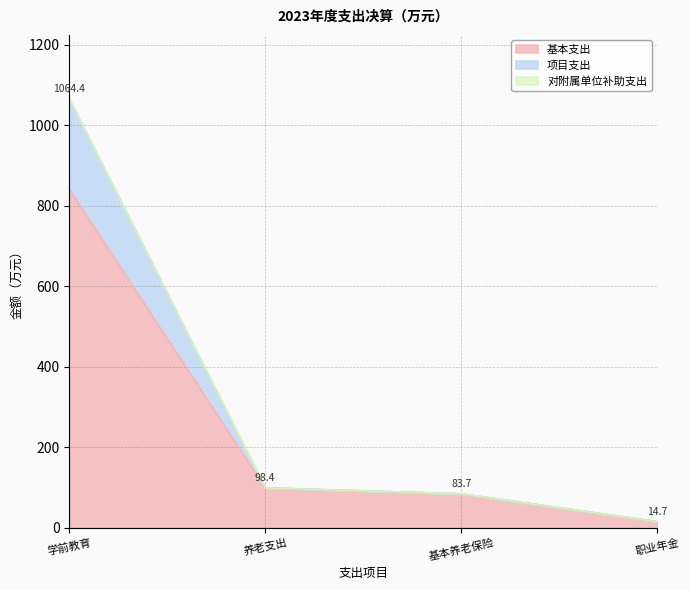

What is the difference between the second highest and minimum values in the 基本支出 series?

83.7